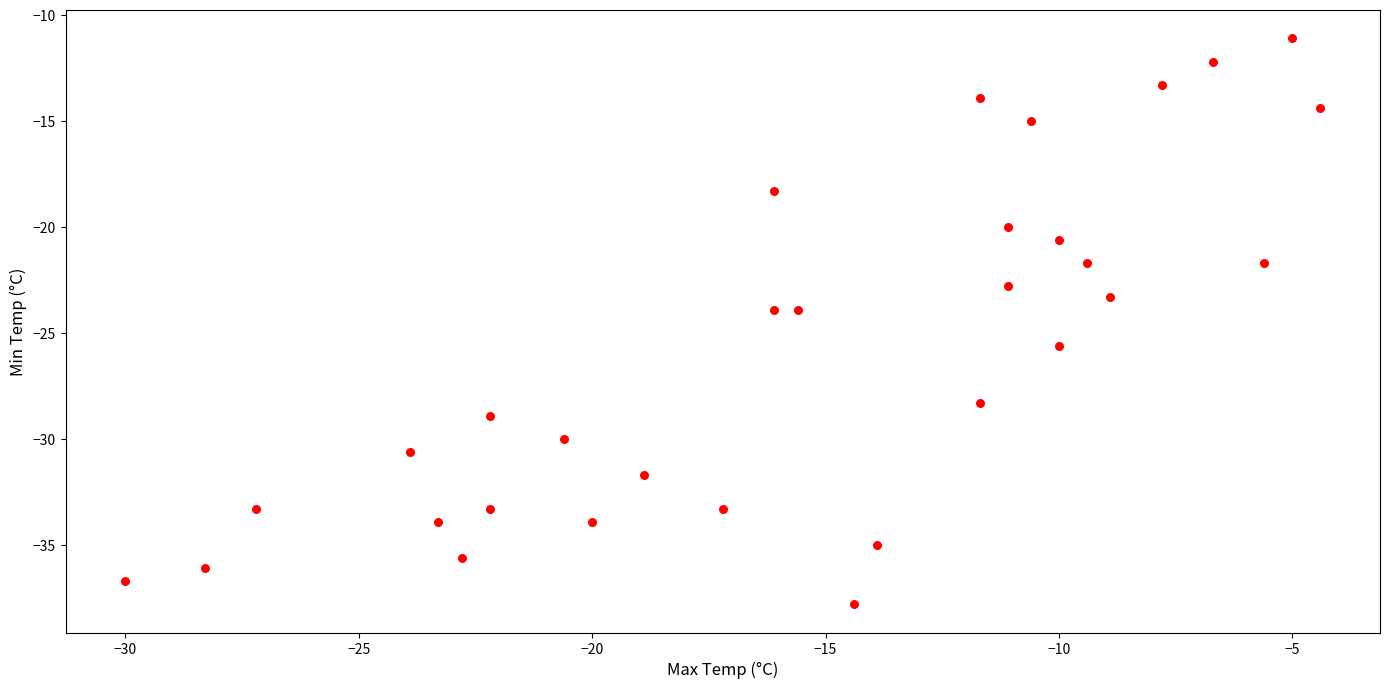

What is the range of X values (max minus min)?

25.6